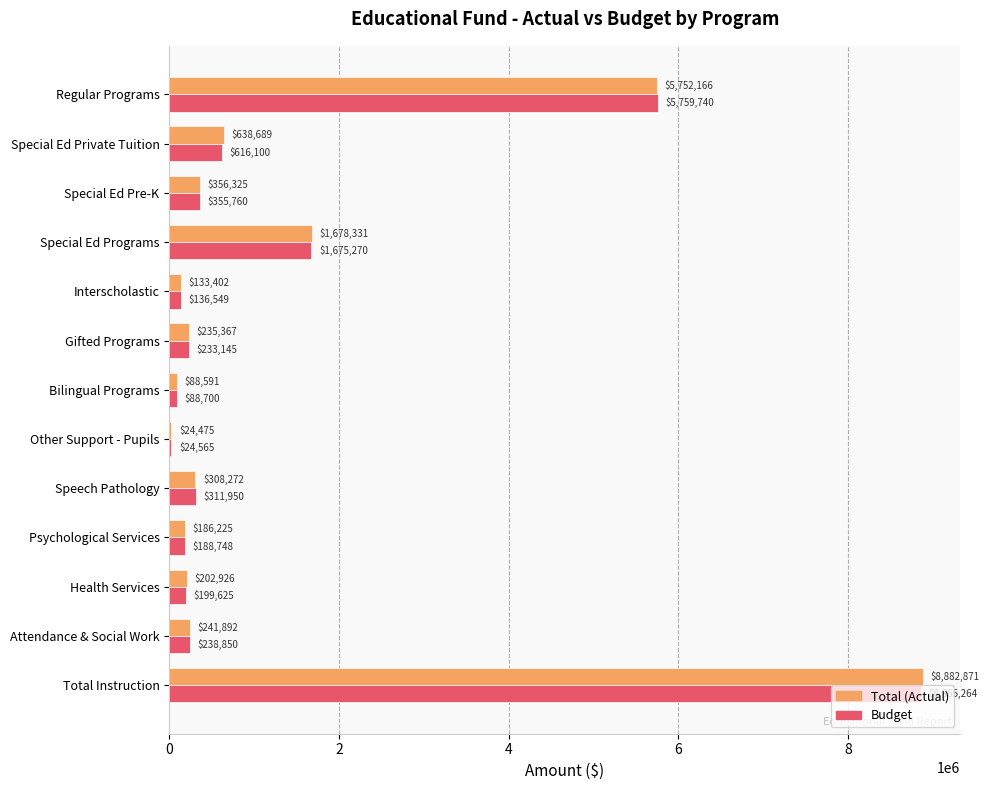

What is the greatest value displayed?

8882871